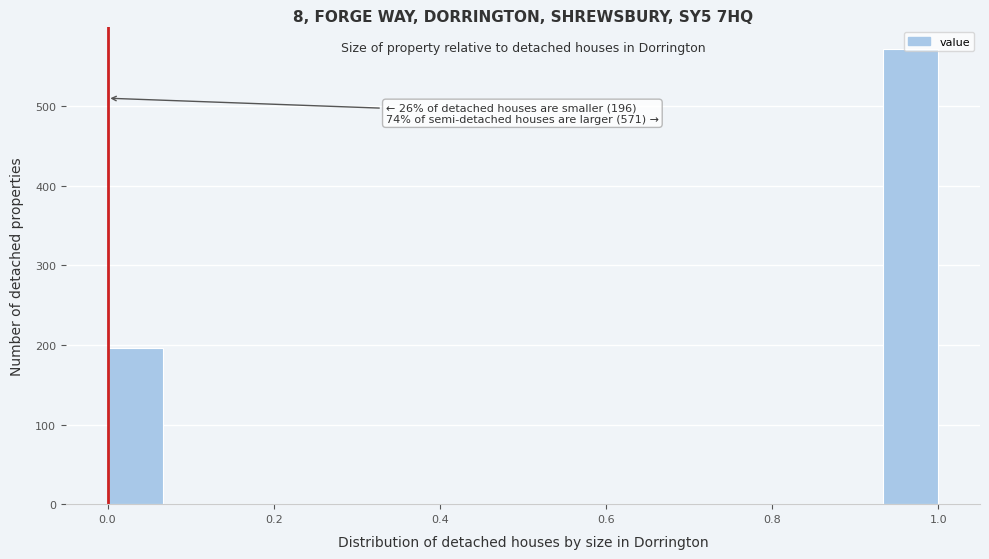

Read against the x-axis, roughly where is the centre of the tallest bar?

0.96